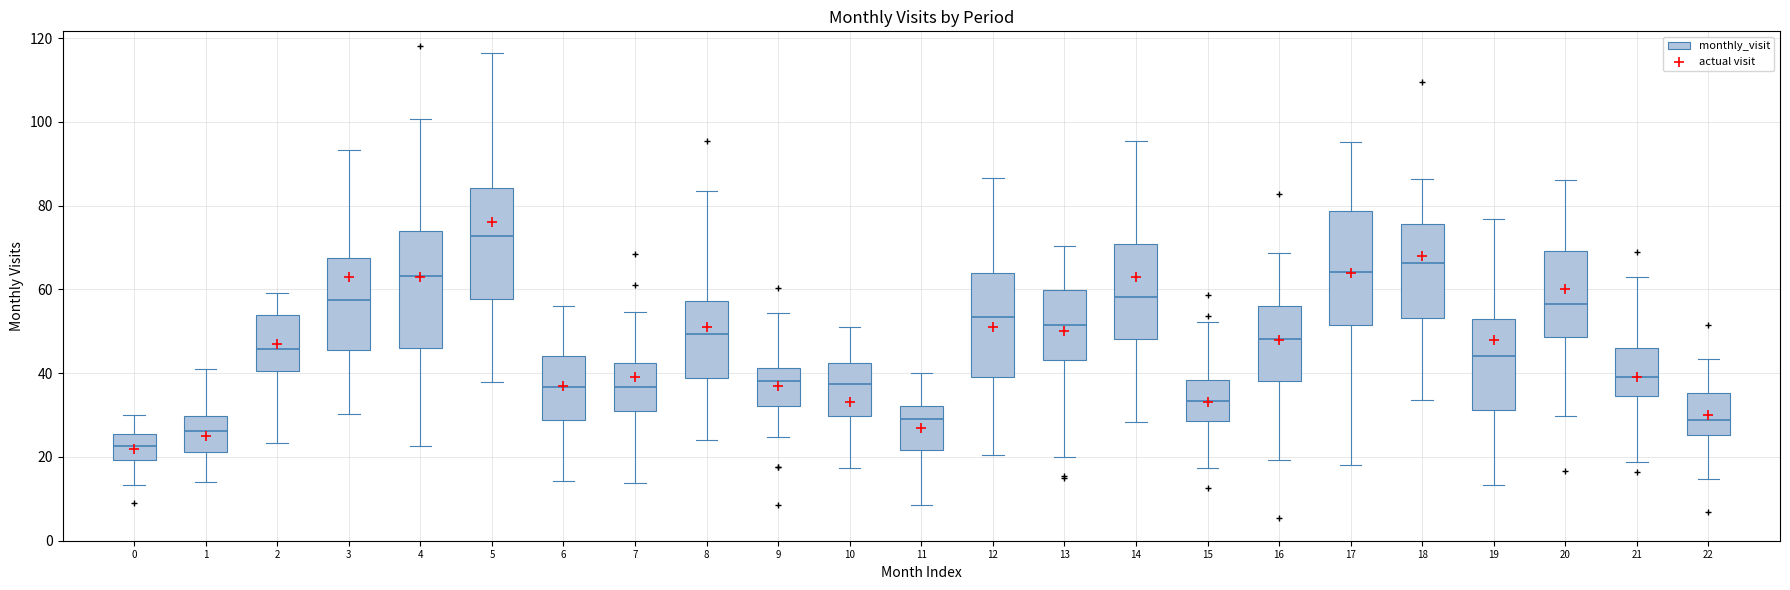

Which box has the highest median line?

5